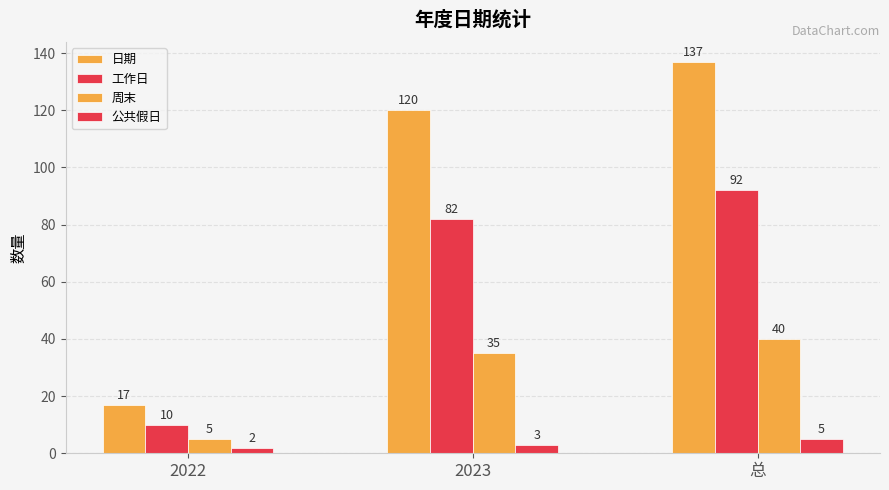

At which label does 公共假日 first exceed 3?

总